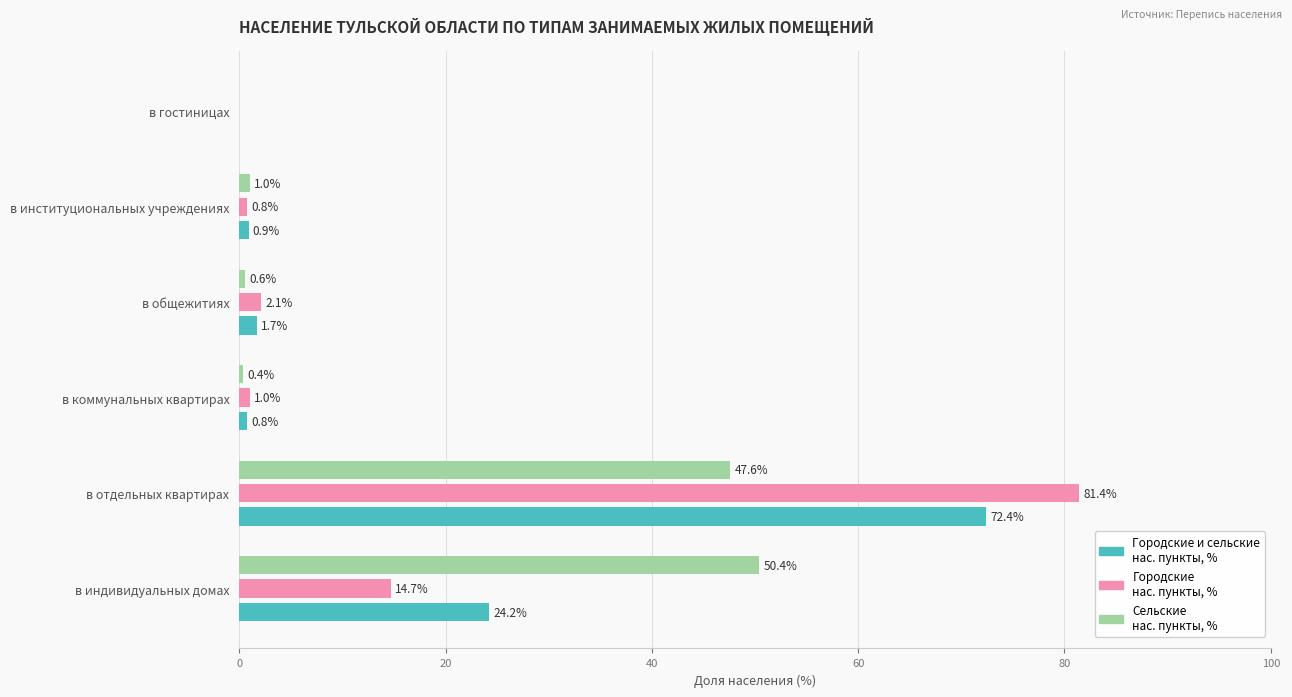

What is the total value across all series at в индивидуальных домах?

89.3